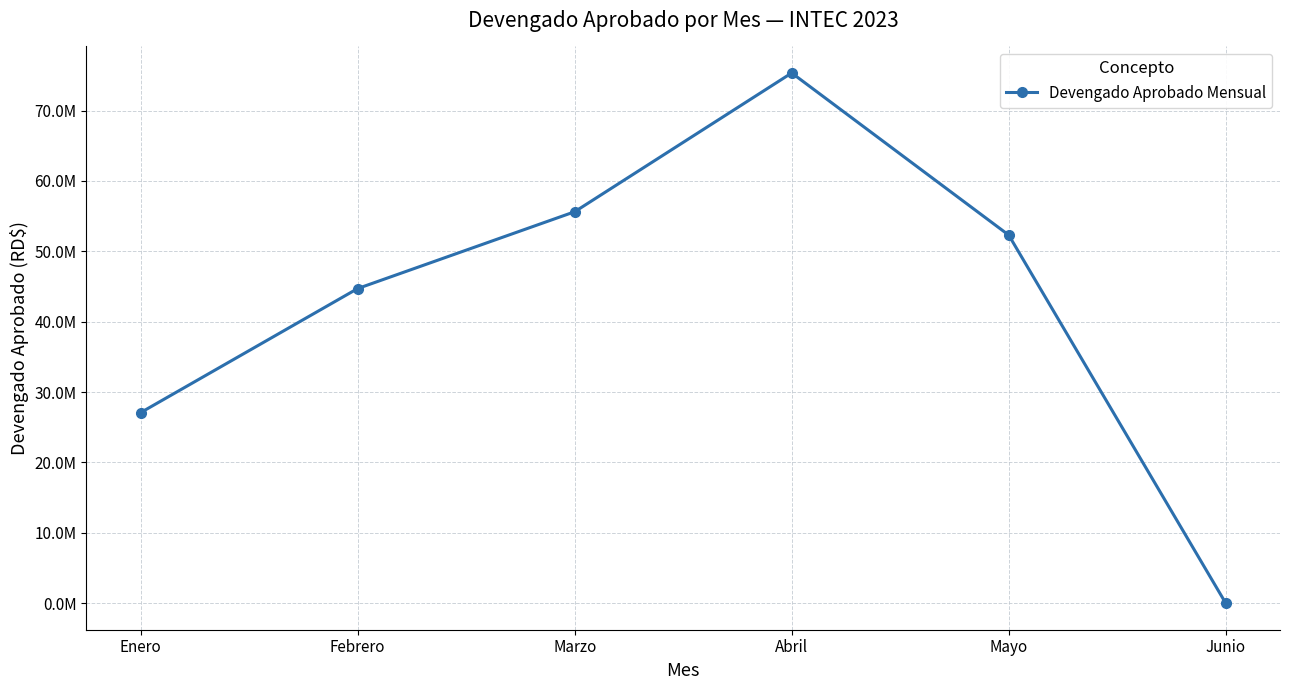

Is it true that the value at Febrero is 30724219.8?

False